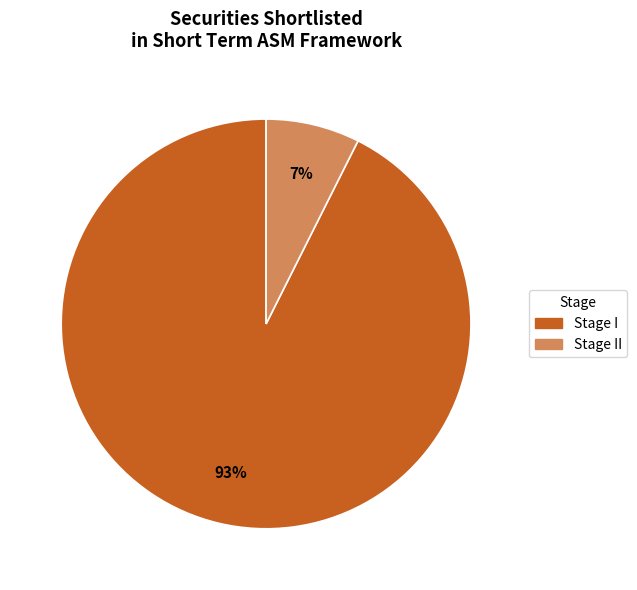

Is there a majority slice in this chart?

Yes